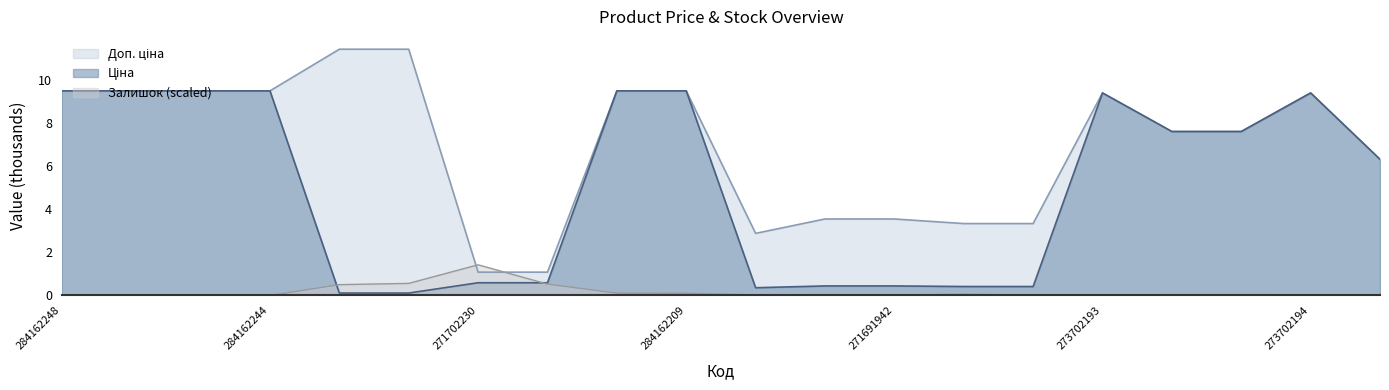

What is the difference between the maximum and minimum values in the Доп. ціна series?

10.3